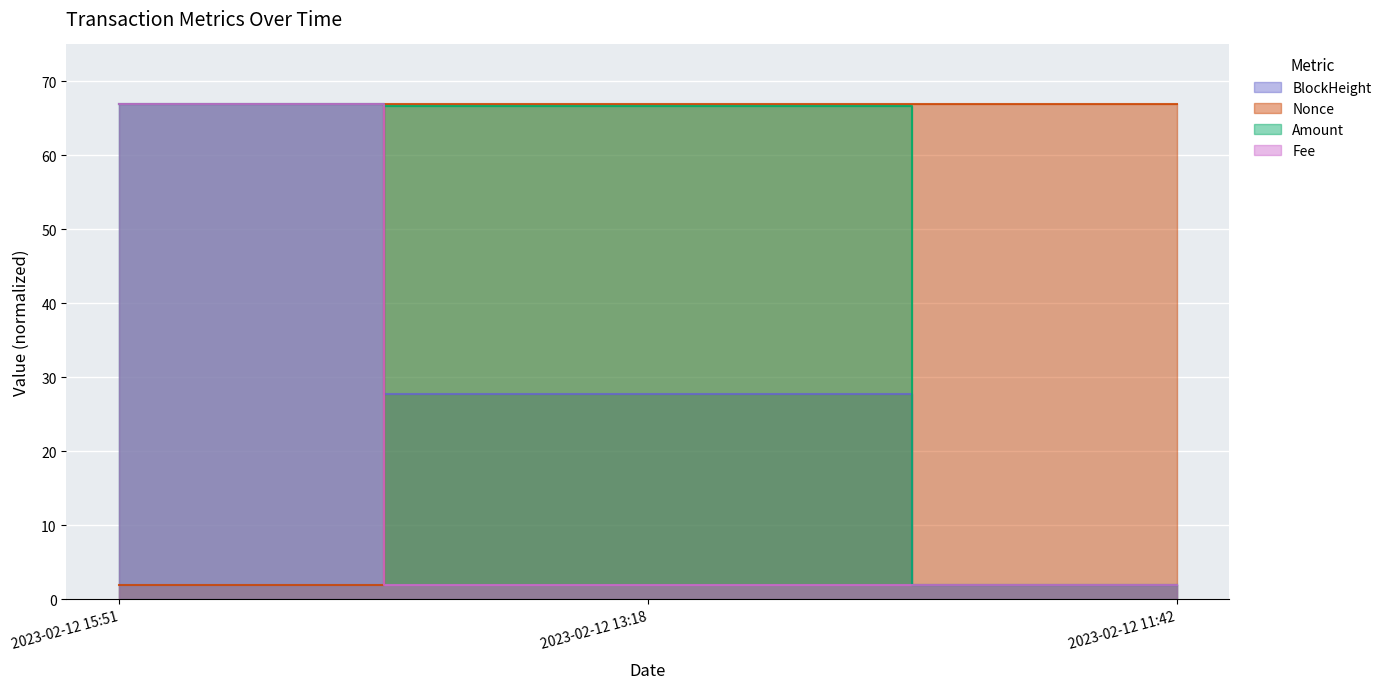

What value does the Nonce series have at 2023-02-12 11:42?

67.0